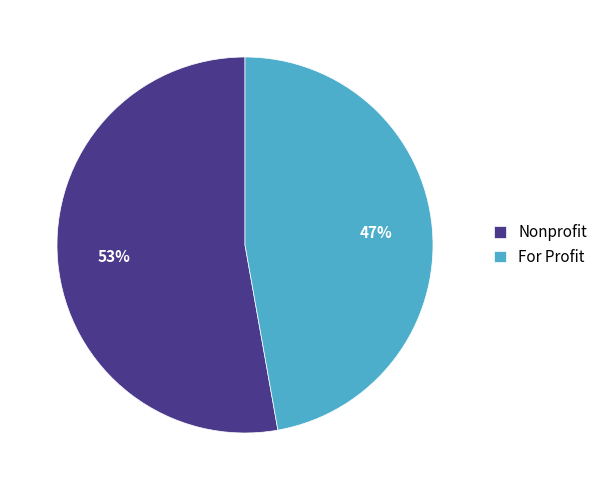

What is the largest slice in the pie chart?

Nonprofit